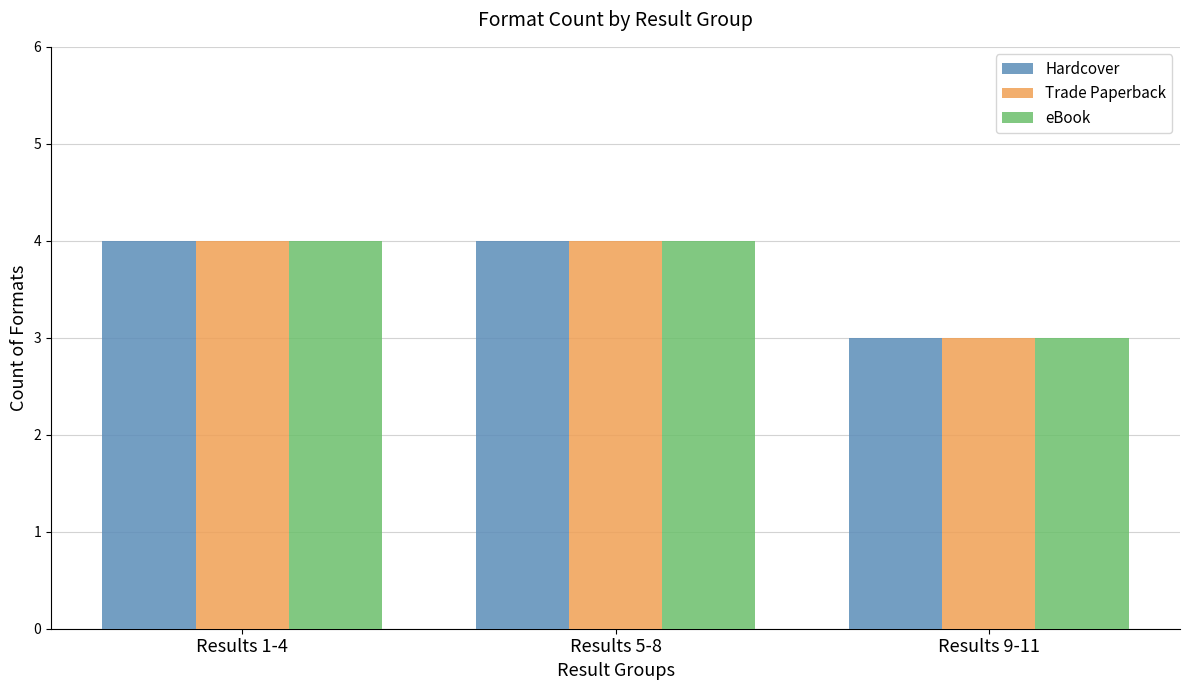

What is the approximate value of Trade Paperback at Results 5-8?

4